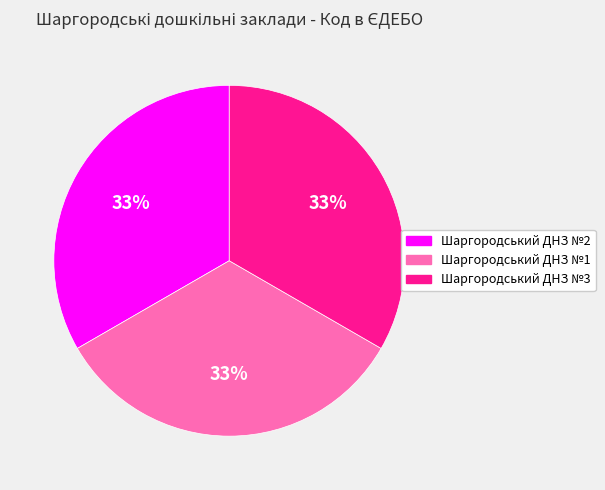

Count the number of slices in the pie.

3